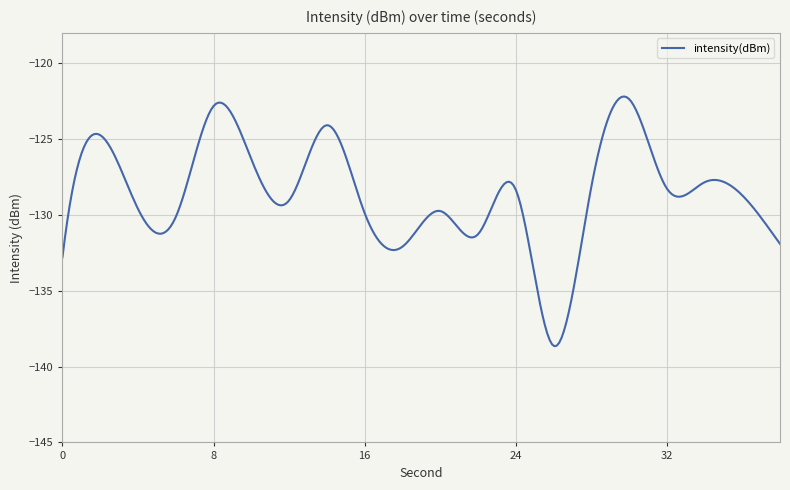

What is the maximum value shown in the chart?

-122.2